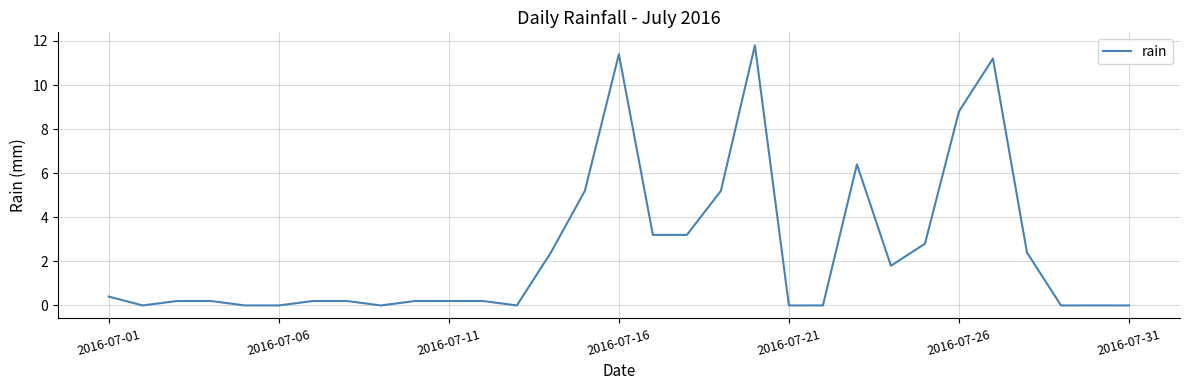

What is the maximum value shown in the chart?

11.8